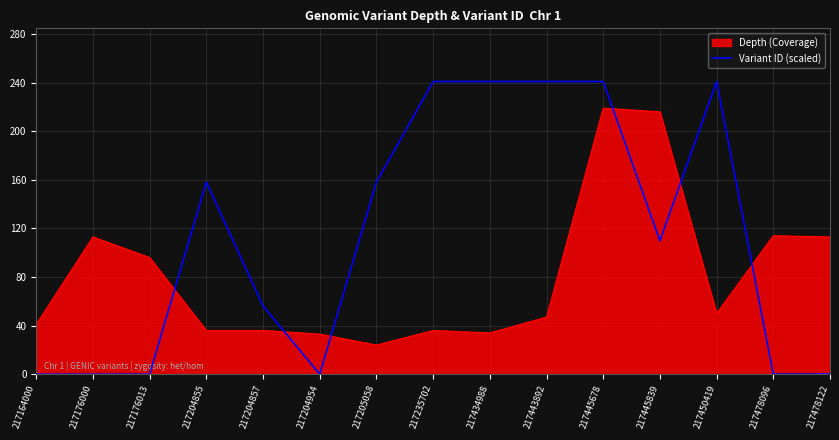

How many lines are shown in the chart?

2